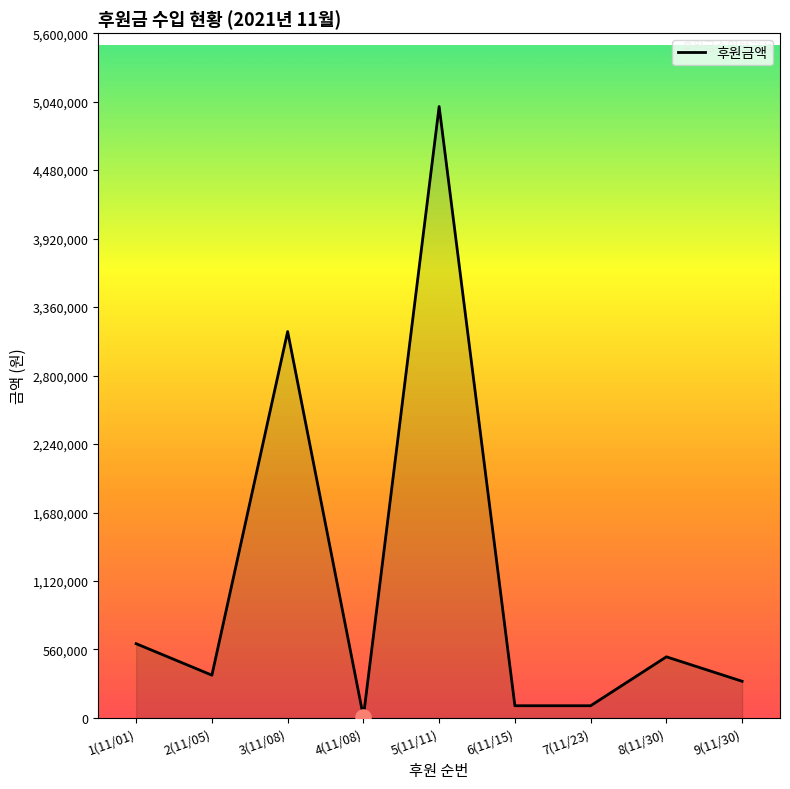

What is the change in value from 1(11/01) to 5(11/11)?

+4392600